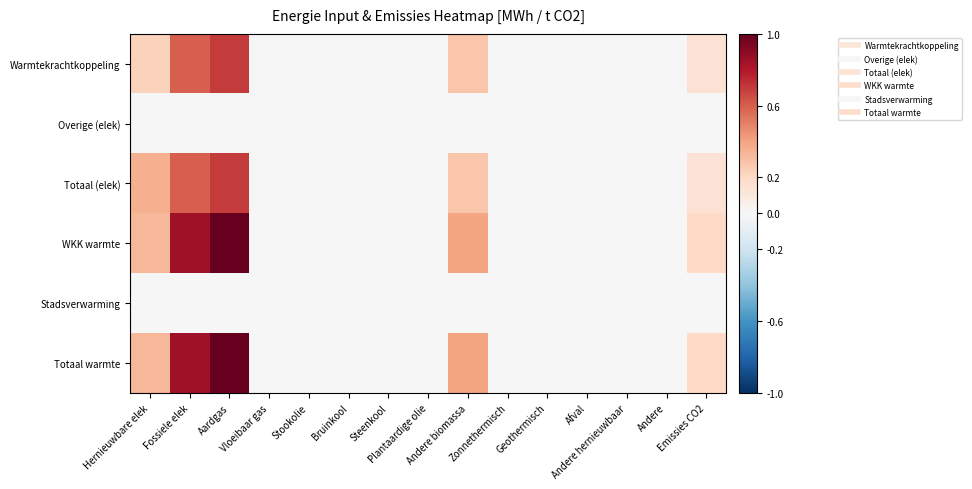

At which category is the sum across all series the highest?

Aardgas